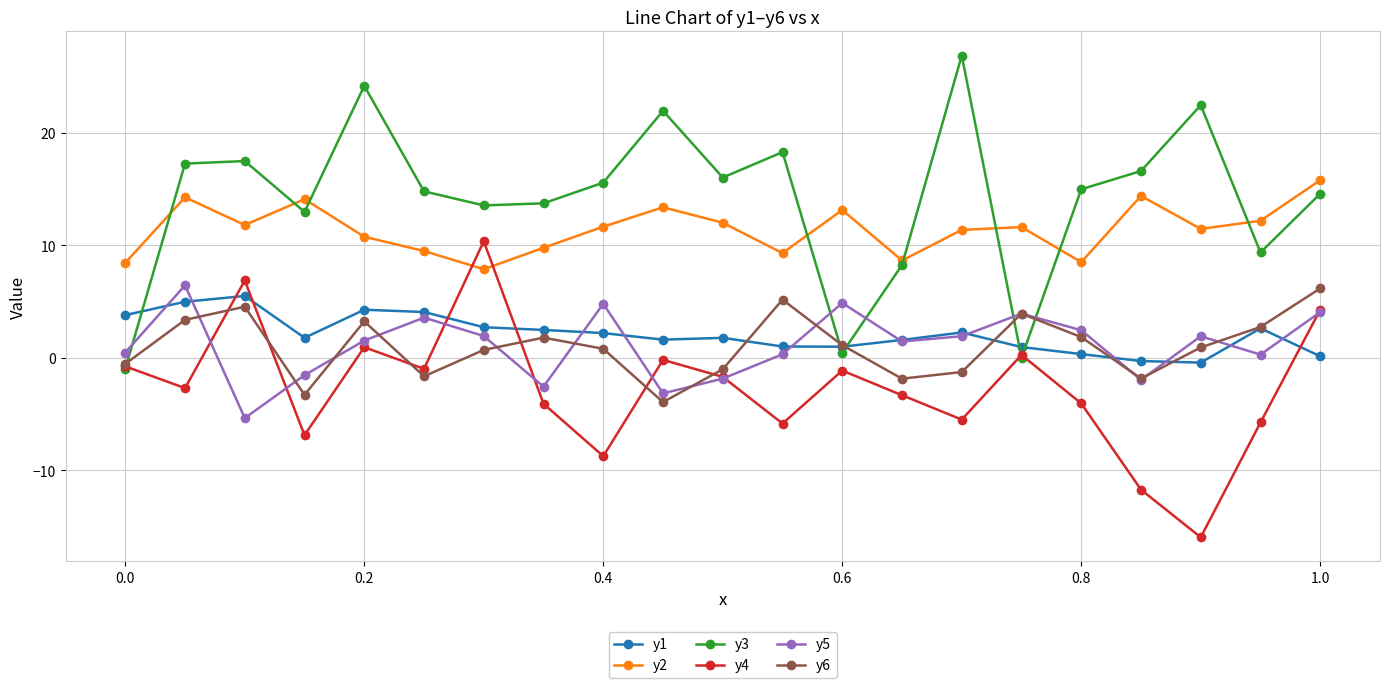

In y1, how many points are higher than both neighbors (excluding endpoints)?

5